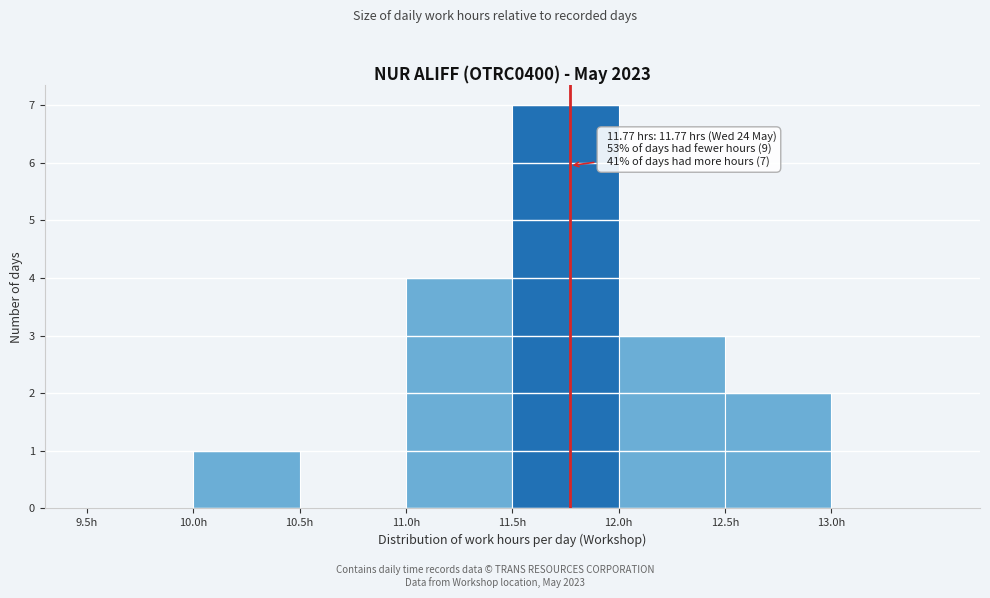

Over which range of the x-axis is the bar tallest?

11.5 to 12.0